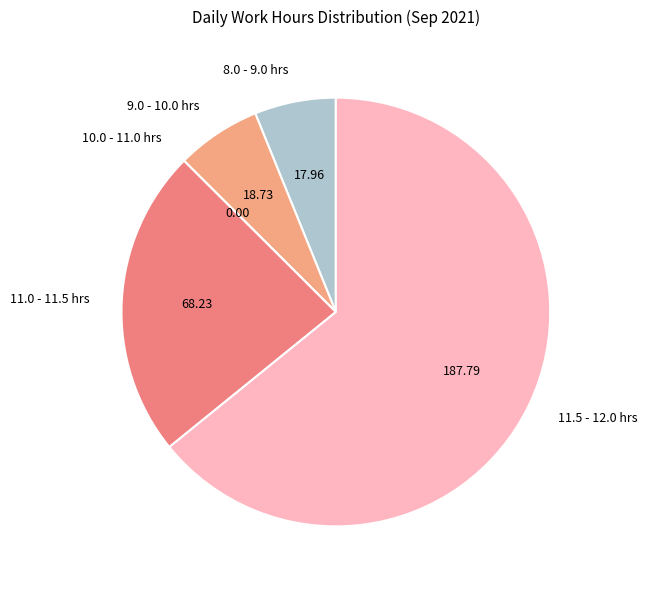

Do 11.5 - 12.0 hrs and 9.0 - 10.0 hrs together represent more than half of the pie?

Yes